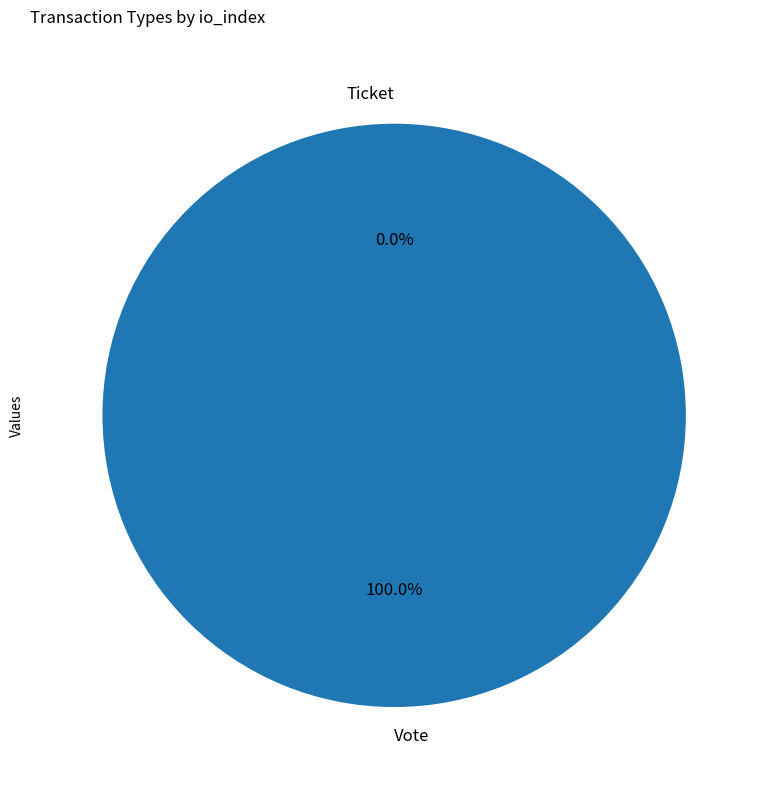

What is the majority slice?

Vote